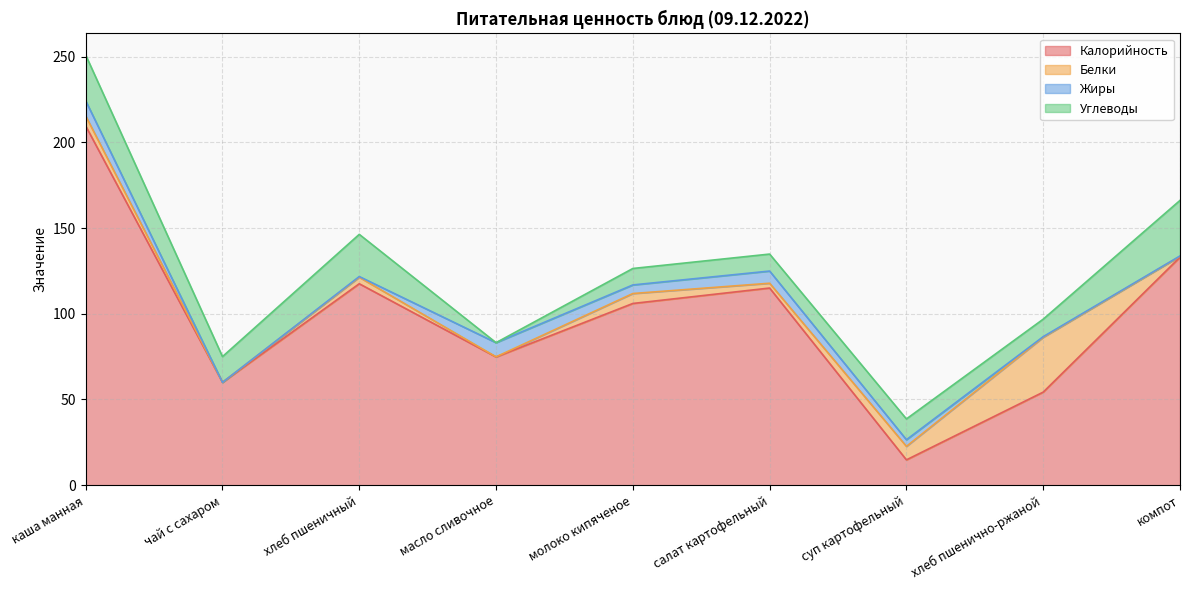

What is the difference between the maximum and second lowest values in the Углеводы series?

22.8